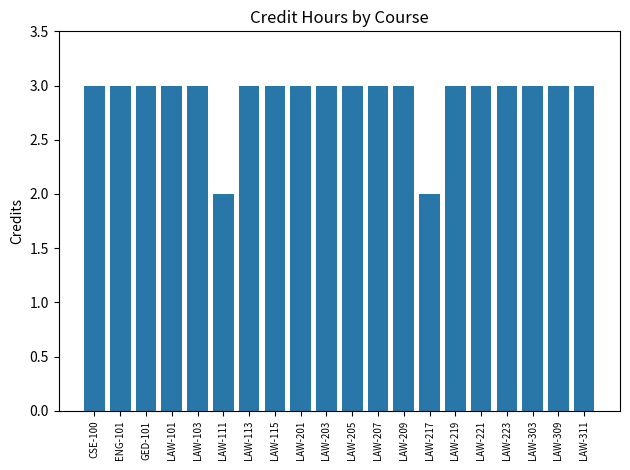

Are the bars horizontal?

No